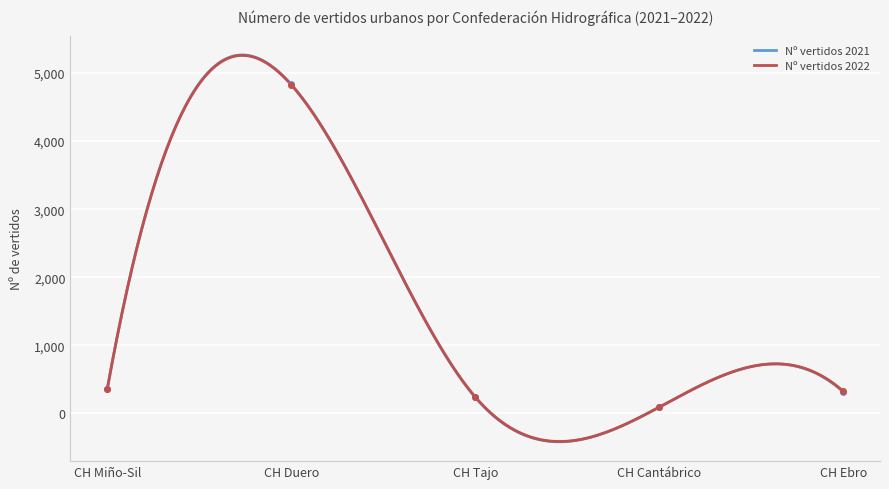

Which series changed the most between CH Duero and CH Cantábrico?

Nº vertidos 2021